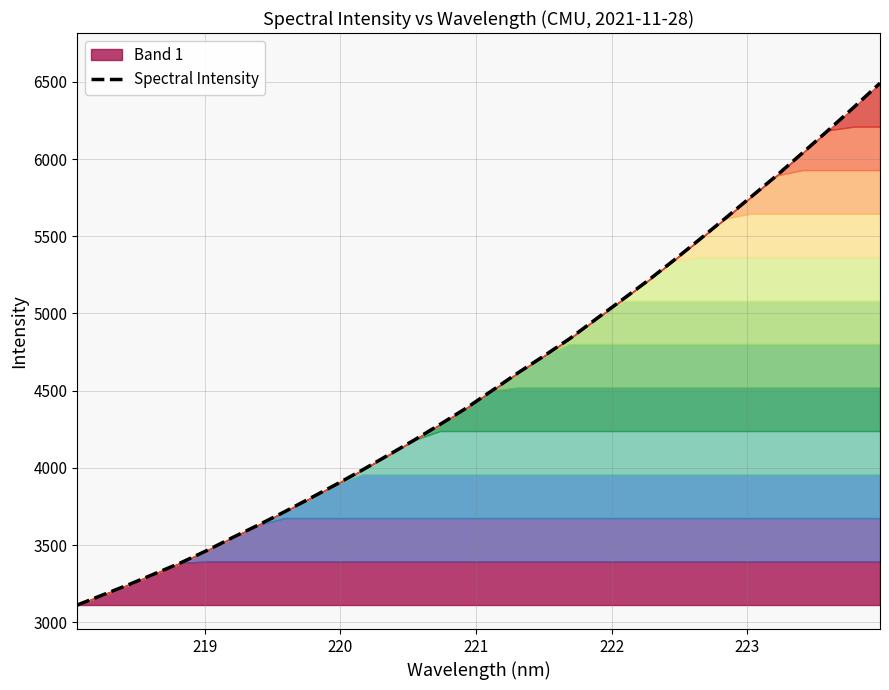

What is the minimum value shown in the chart?

3111.5